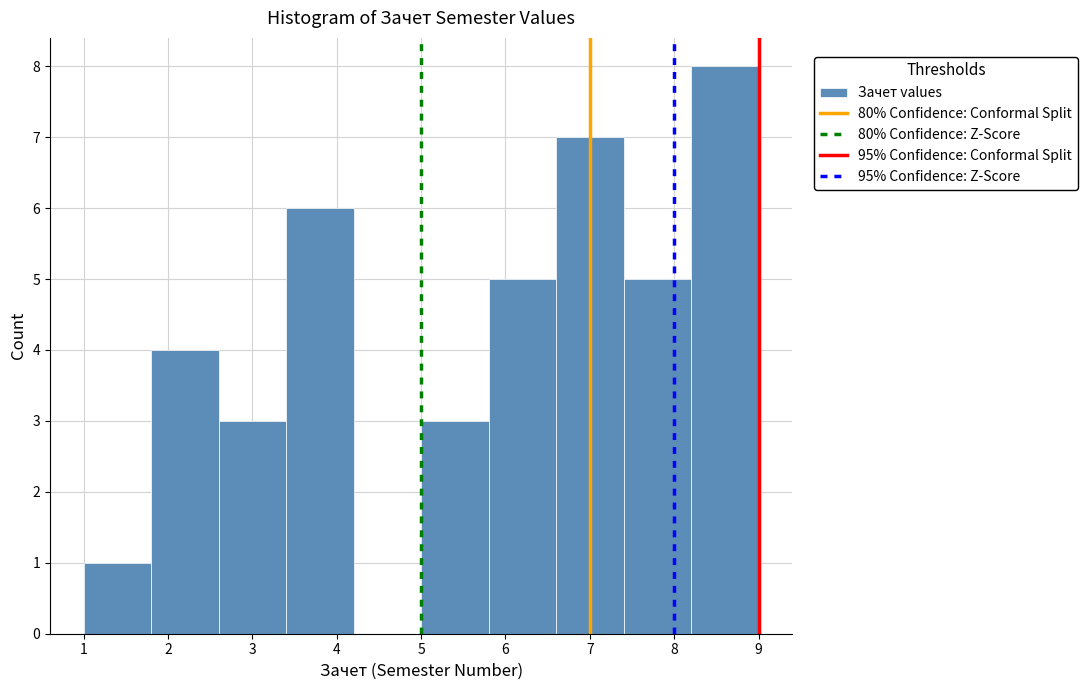

What is the height of the bar covering 3.4 to 4.2 on the x-axis? The values are not printed on the chart, so give them approximately, as read against the axis.

6